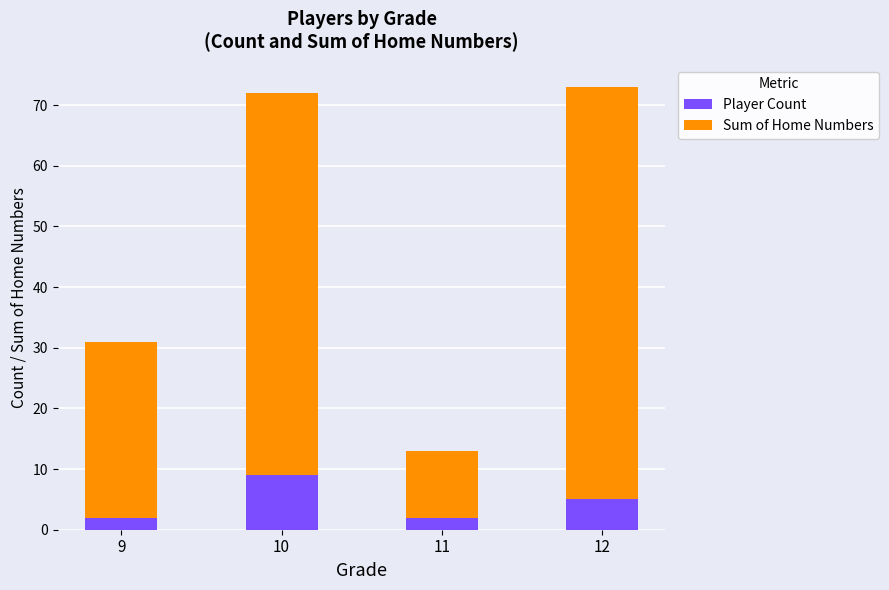

What is the difference between the maximum and second lowest values in the Player Count series?

7